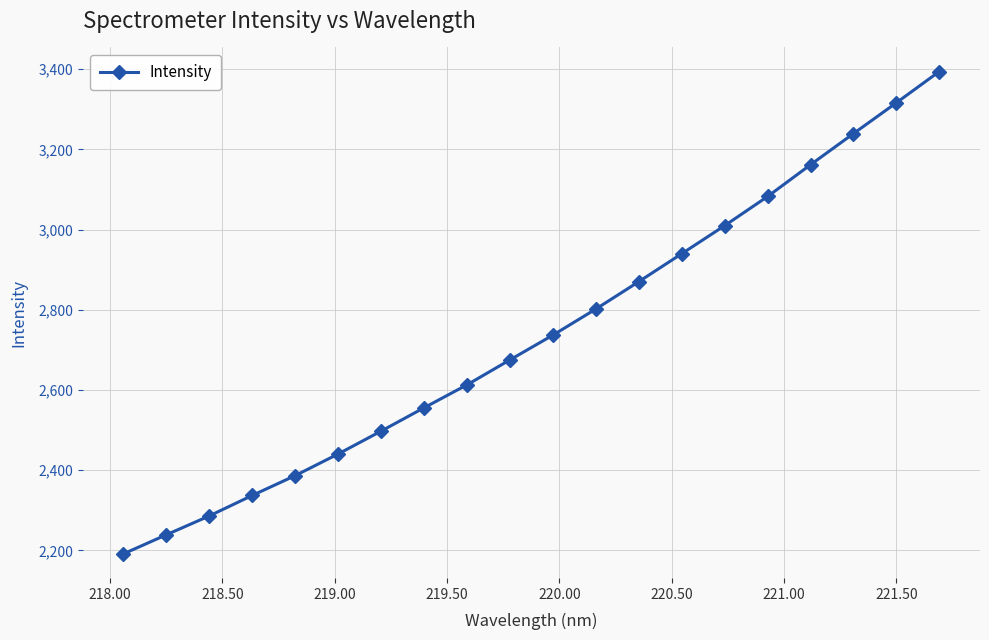

Reading right to left, extract all data points from this chart.

3394.2	3316.3	3239.5	3161.9	3082.6	3010.0	2940.0	2870.4	2802.2	2737.1	2675.4	2613.1	2555.9	2497.7	2440.7	2386.8	2337.3	2286.2	2239.2	2191.5